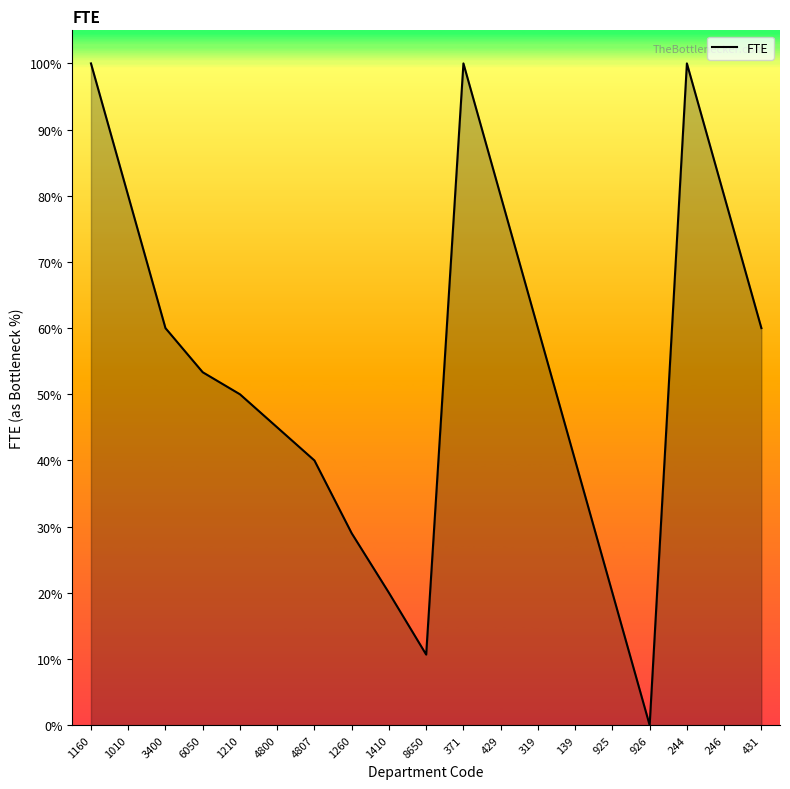

Between 925 and 244, which is larger?

244